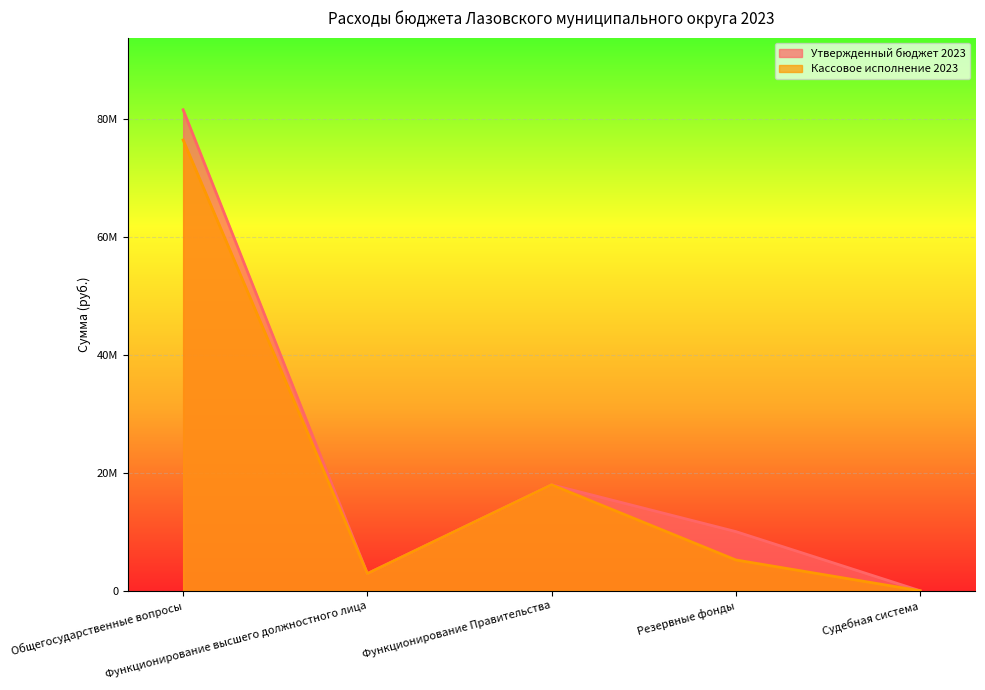

Is it true that Утвержденный бюджет 2023 equals 2900816.9 at Функционирование высшего должностного лица?

True